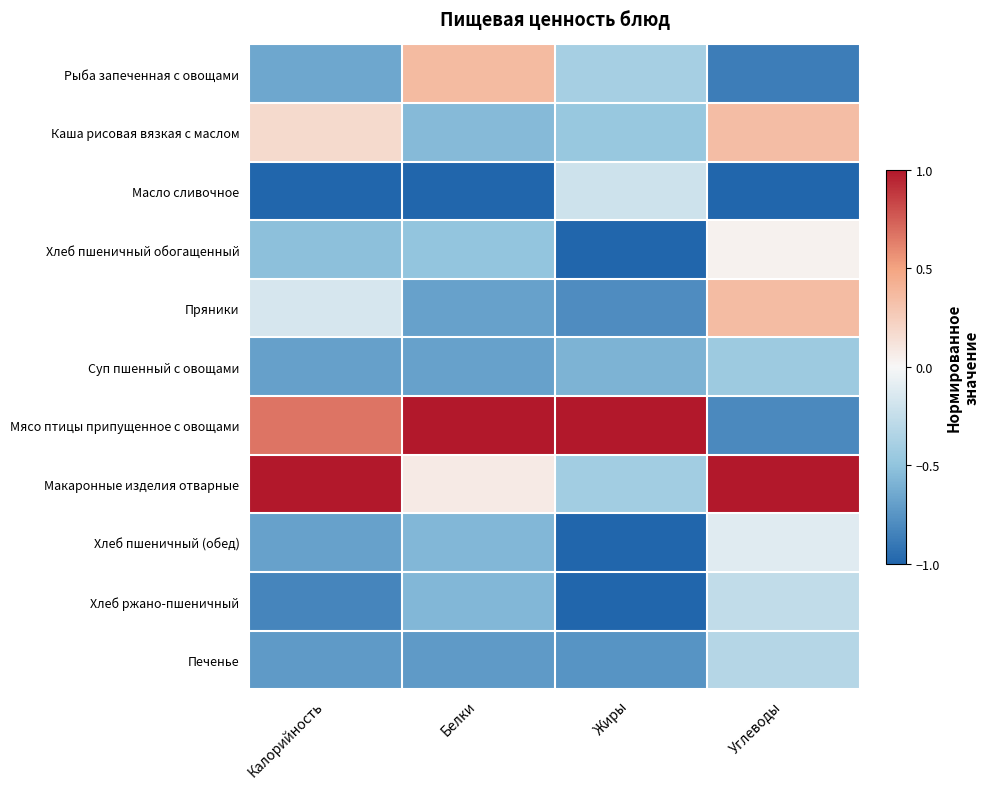

At which category is the sum across all series the highest?

Углеводы